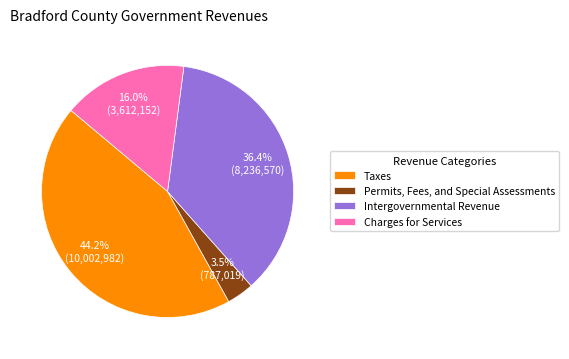

What percentage is NOT represented by Intergovernmental Revenue?

63.6%